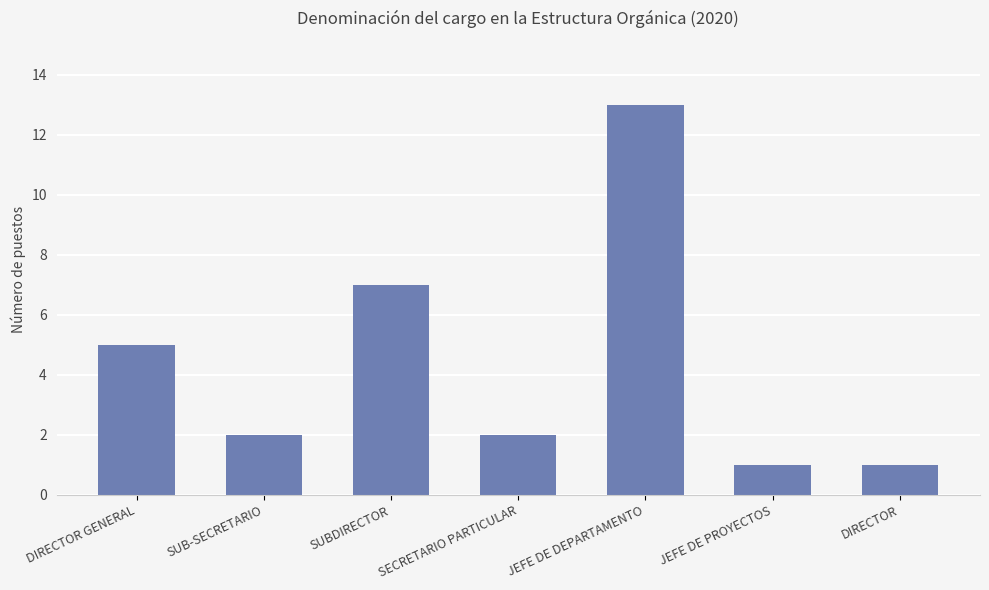

What is the value of the 7th bar from the left?

1